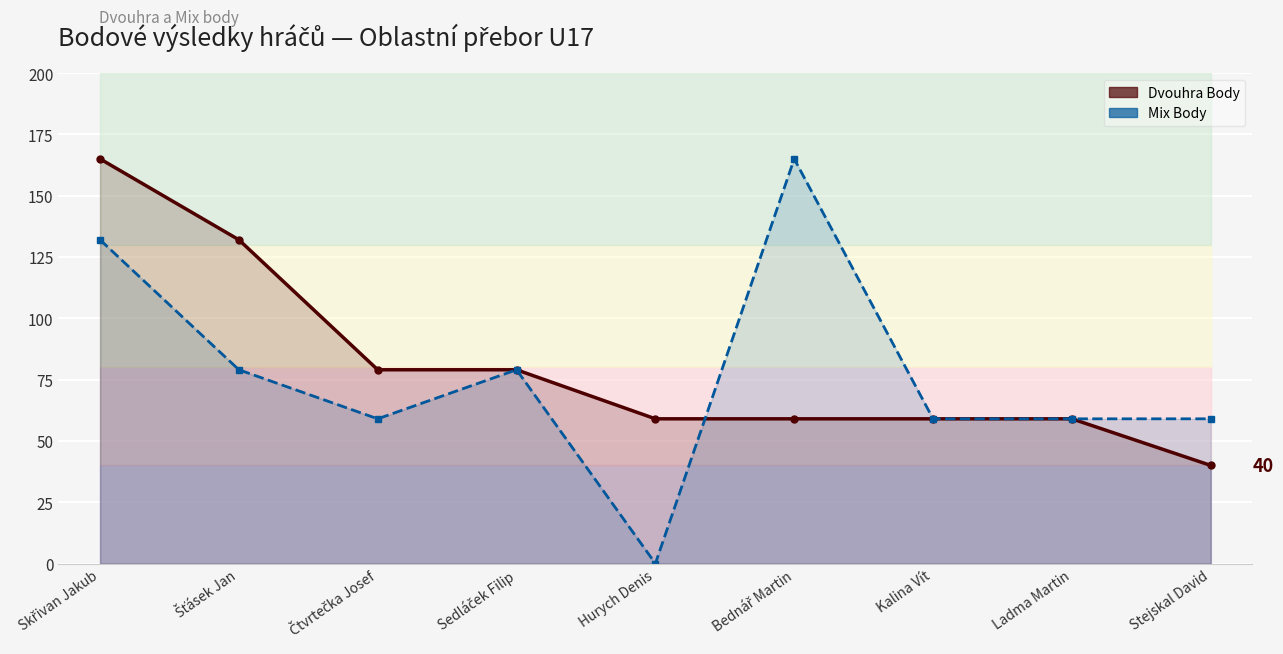

What is the label of the 5th point from the left?

Hurych Denis